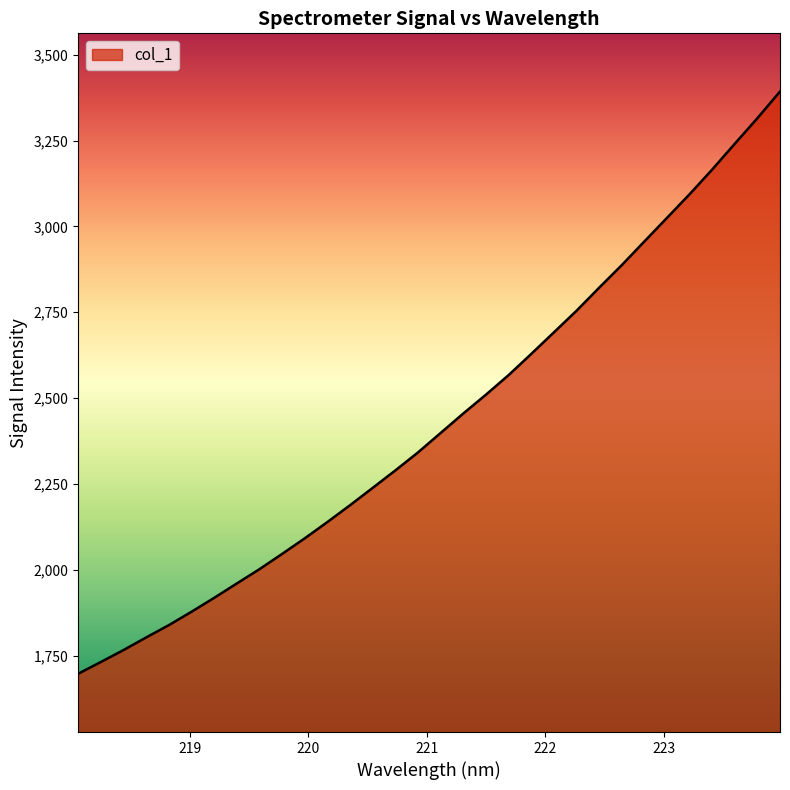

What is the difference between the maximum and minimum values?

1695.6